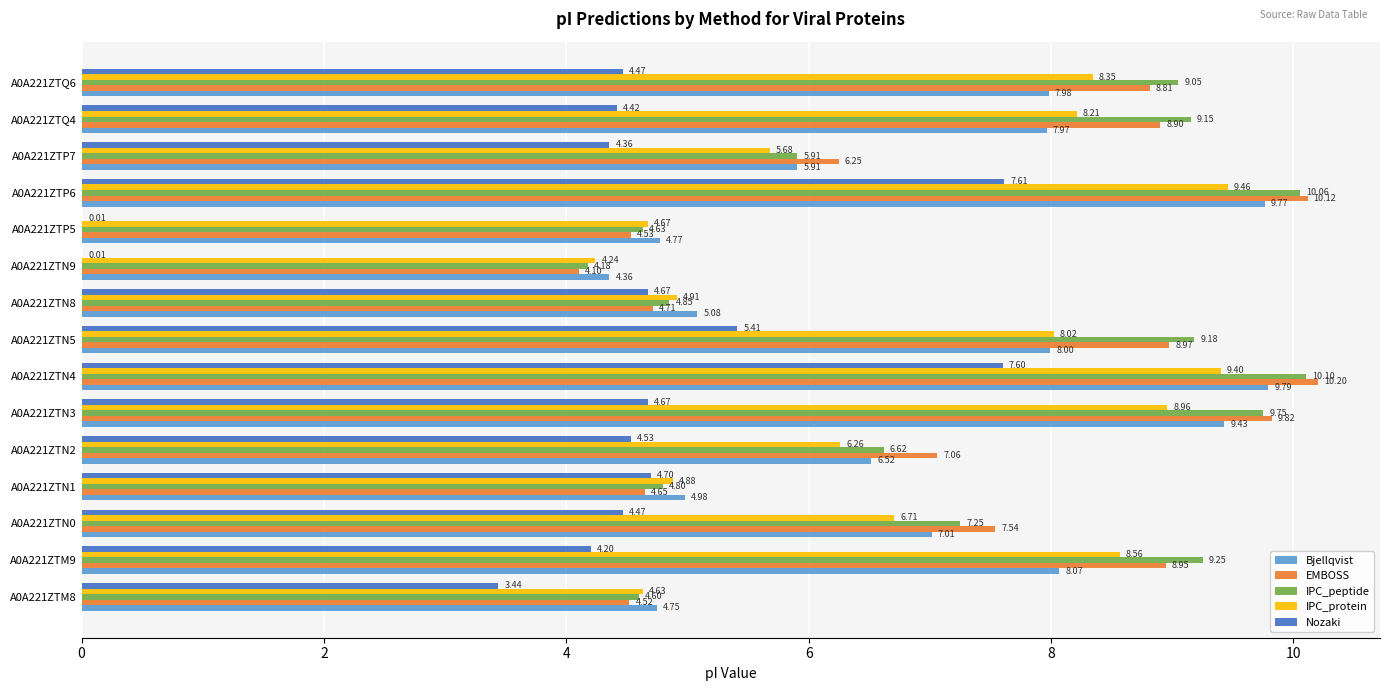

What is the average value of the Bjellqvist series?

7.0